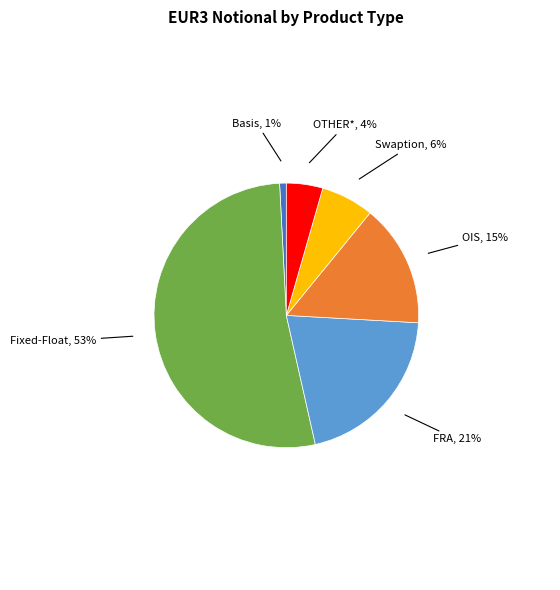

To the nearest percent, what is the difference between the largest and smallest slice percentages?

52%